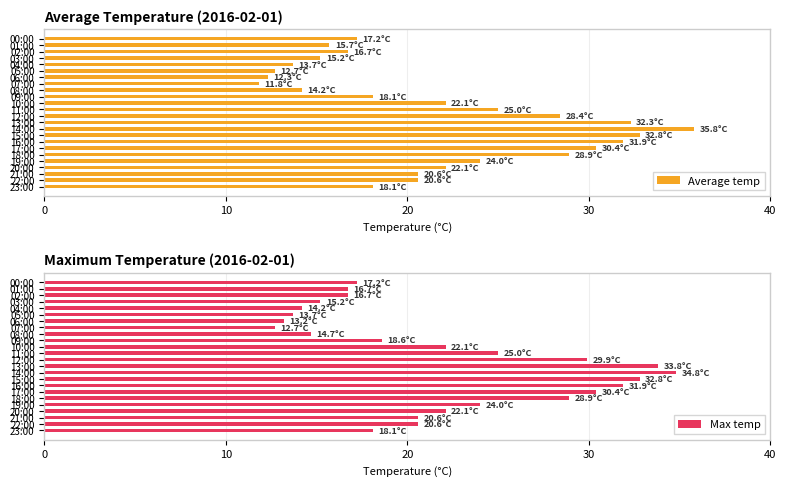

What is the difference between the second highest and second lowest values in the Average temp series?

20.5